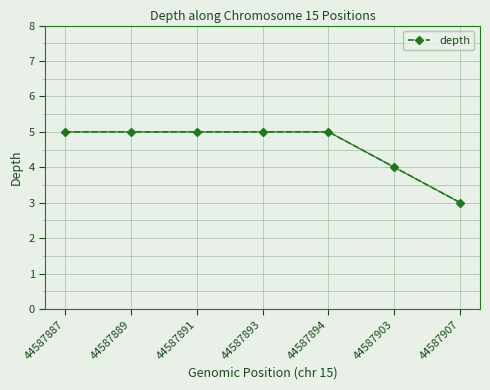

What is the smallest value displayed?

3